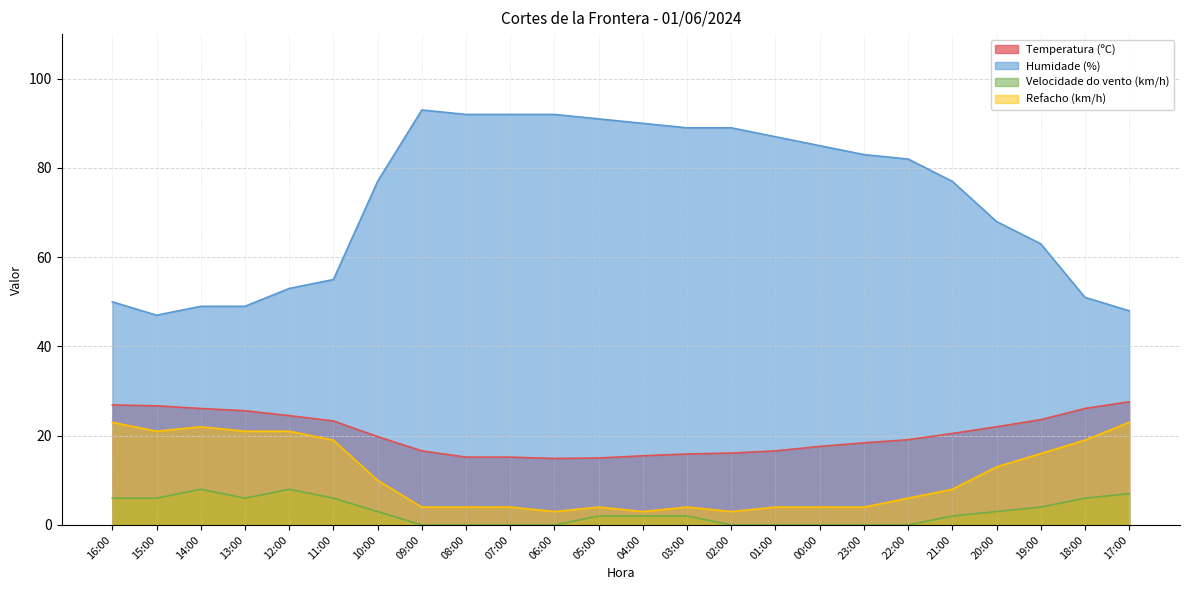

In Refacho (km/h), how many points are lower than both neighbors (excluding endpoints)?

4